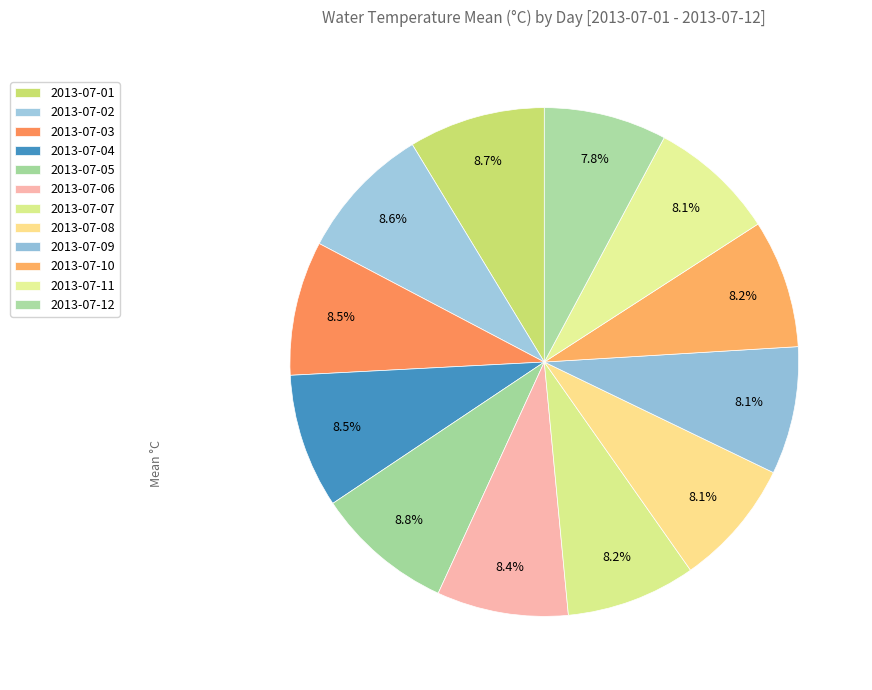

Which category has the smallest portion of the pie?

2013-07-12